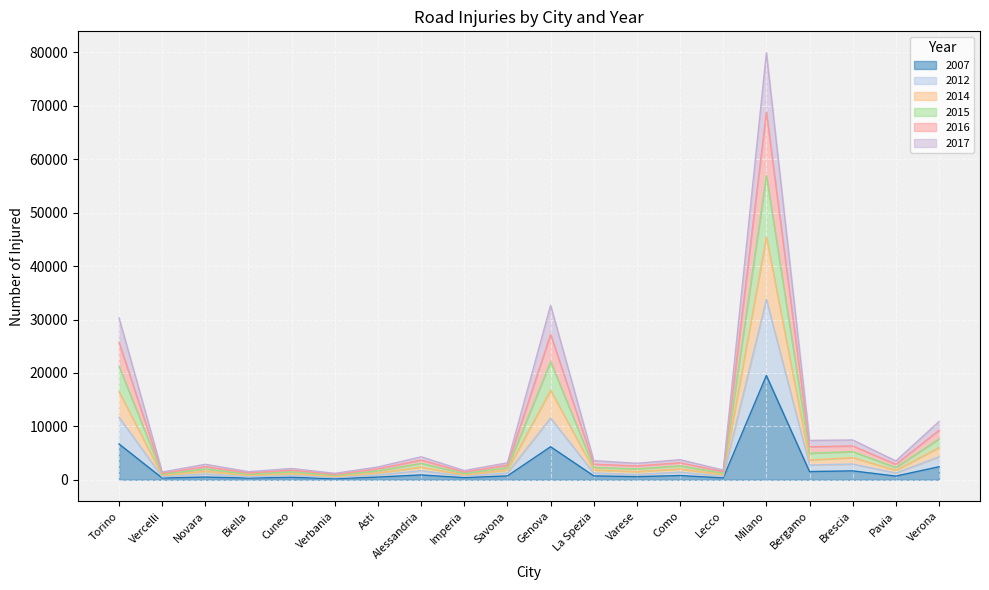

What is the total value across all series at Milano?

79956